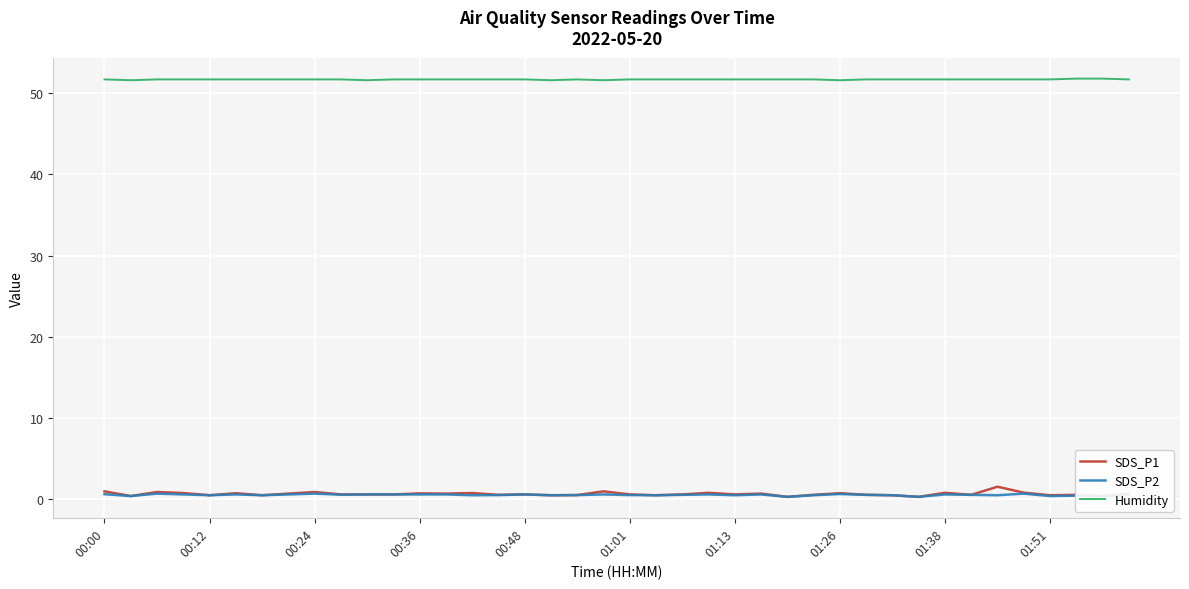

True or false: SDS_P1 and Humidity cross at least once.

False